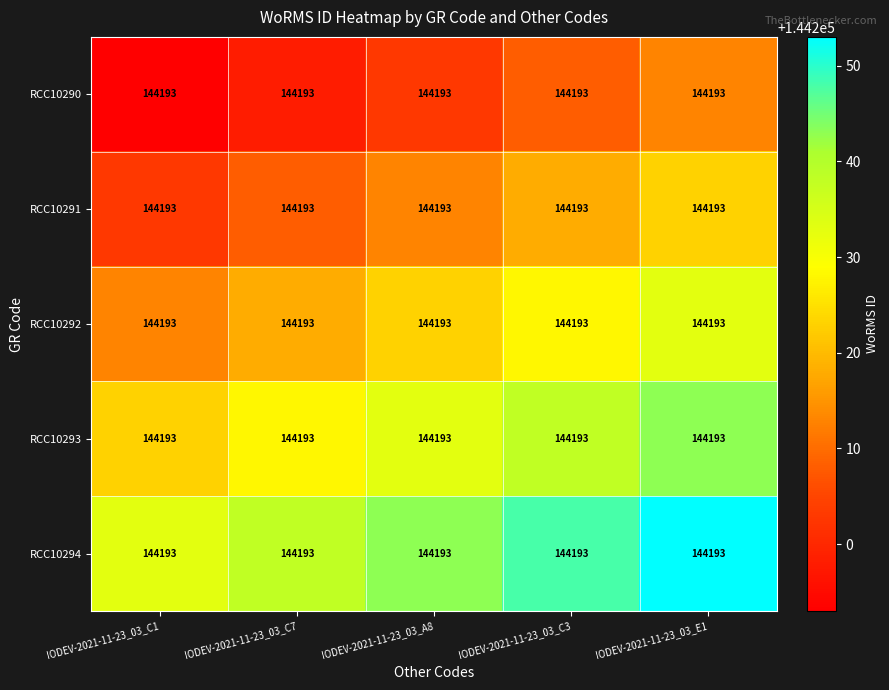

What is the difference between the RCC10291 values at IODEV-2021-11-23_03_E1 and IODEV-2021-11-23_03_A8?

10